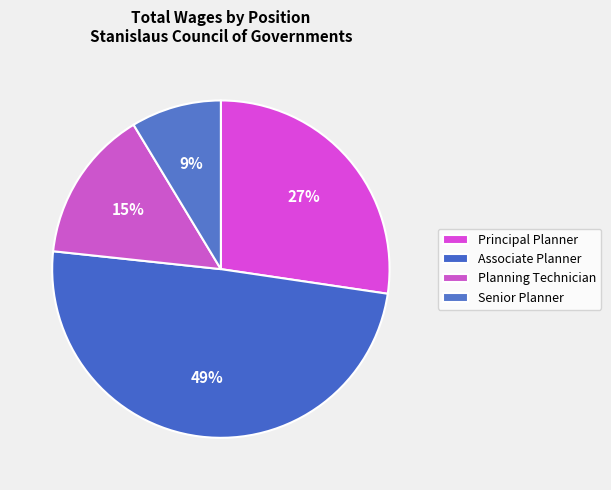

Rank the categories by value from highest to lowest.

Associate Planner, Principal Planner, Planning Technician, Senior Planner